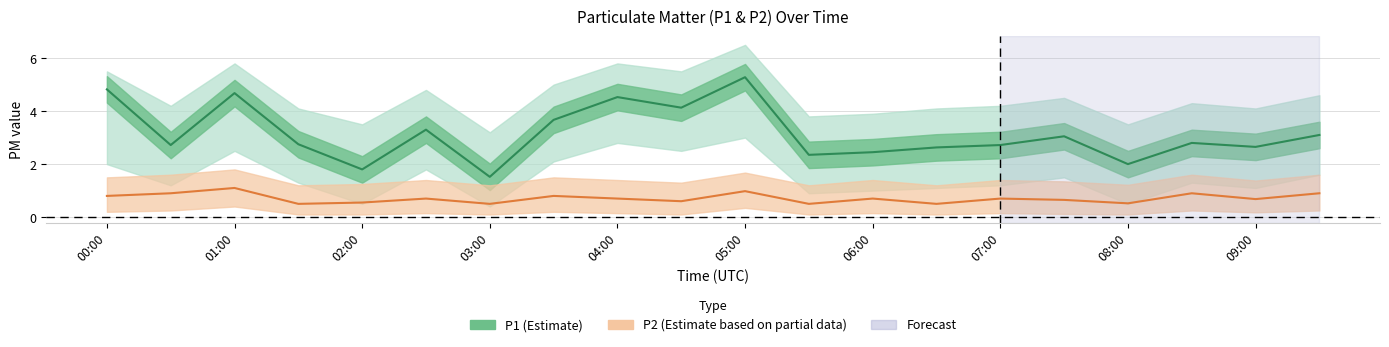

Is the value of P1 (Estimate) at 05:00 greater than the value of P2 (Partial) at 16?

Yes